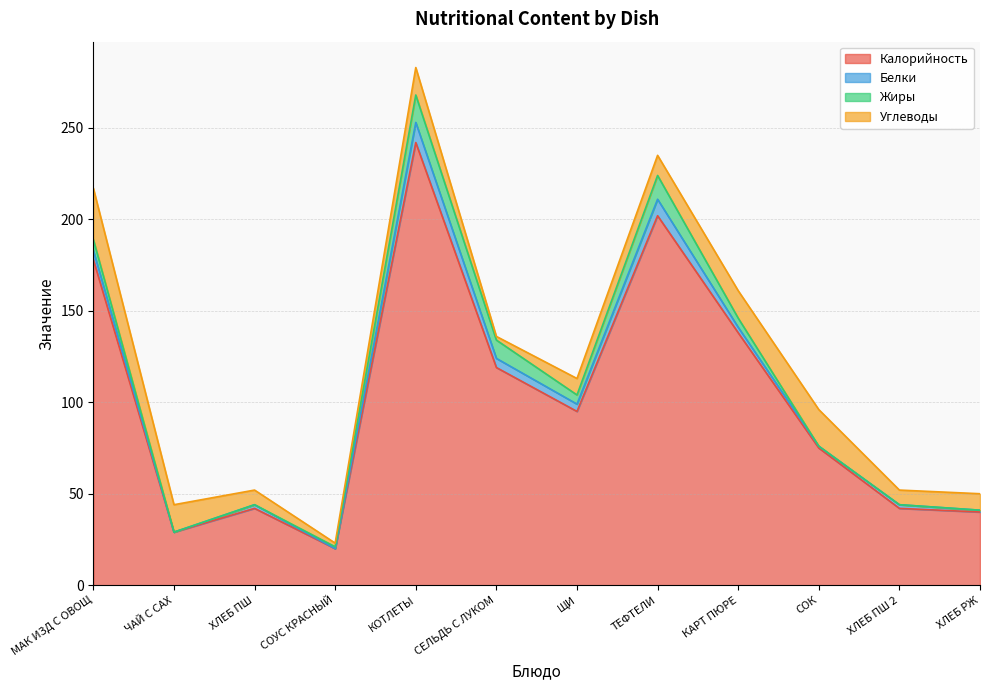

After their last crossing, which series has the higher values: Жиры or Белки?

Белки